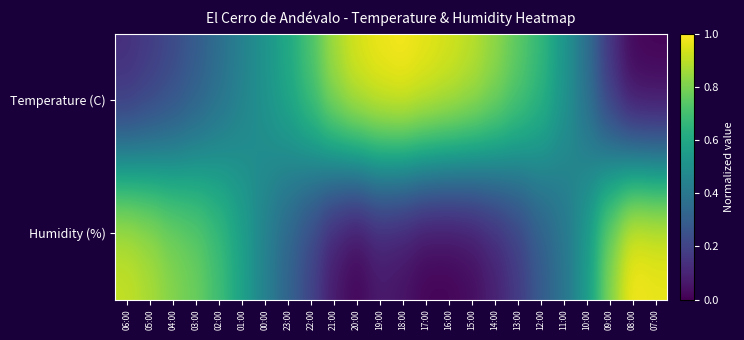

What is the difference between the highest and lowest values at 22:00?

0.5